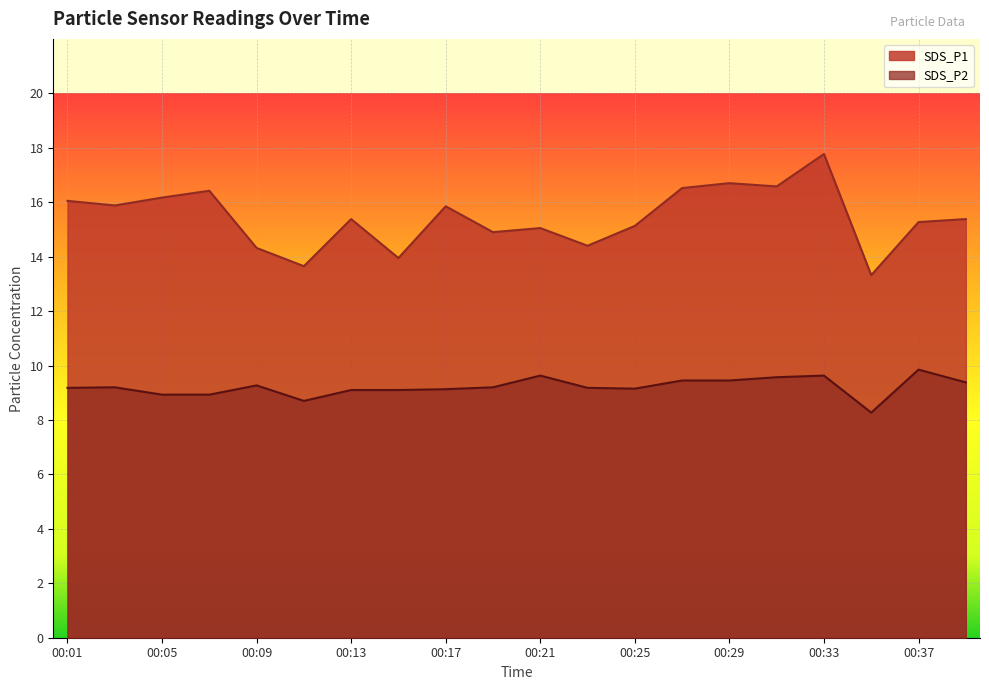

What is the minimum value for SDS_P2?

8.3